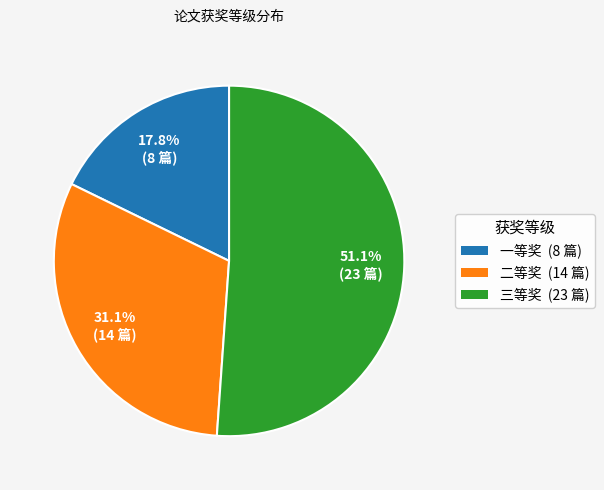

Which slice is the largest?

三等奖